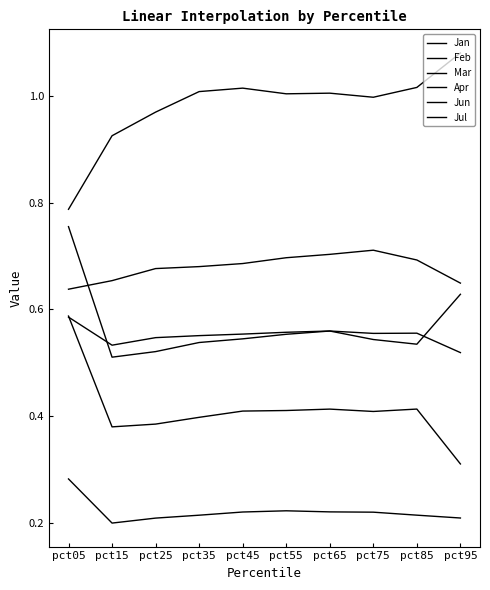

How many lines are shown in the chart?

6